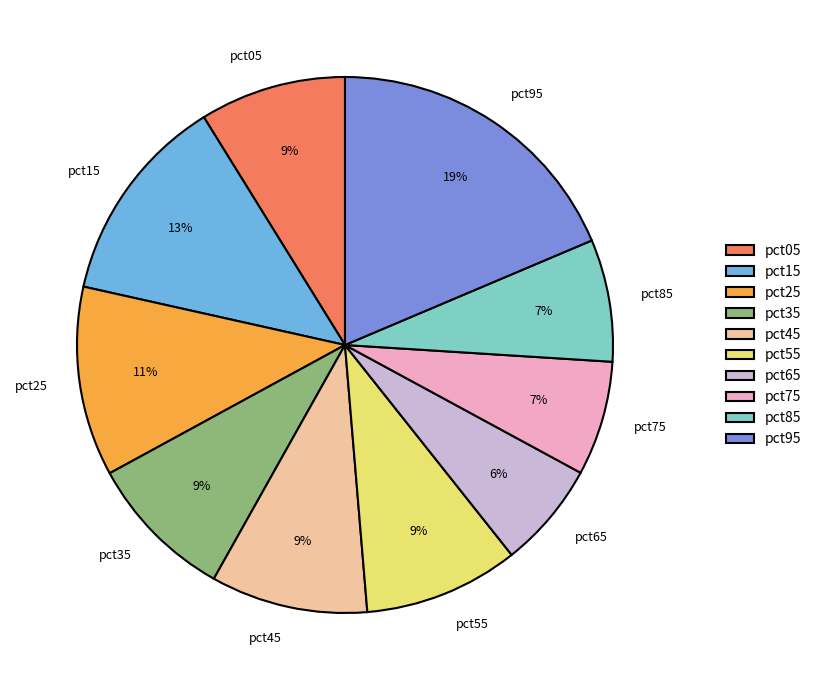

To the nearest percent, what is the average slice percentage?

10%